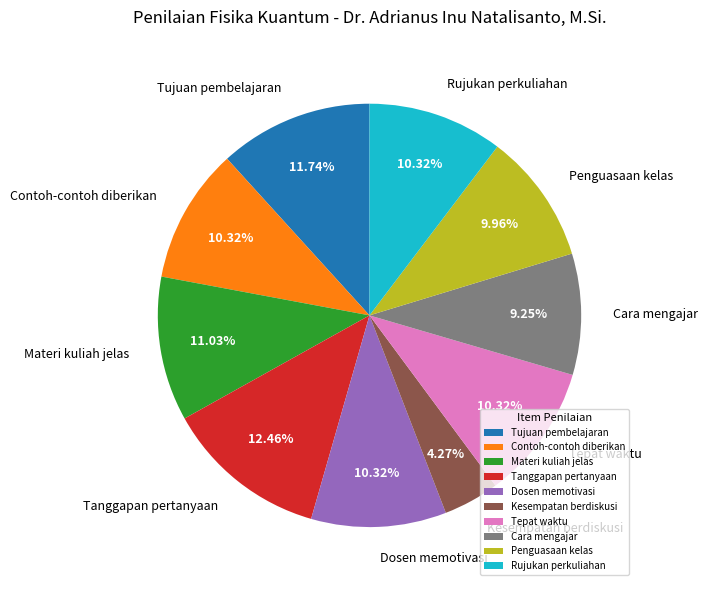

Is Kesempatan berdiskusi the majority of the pie?

No